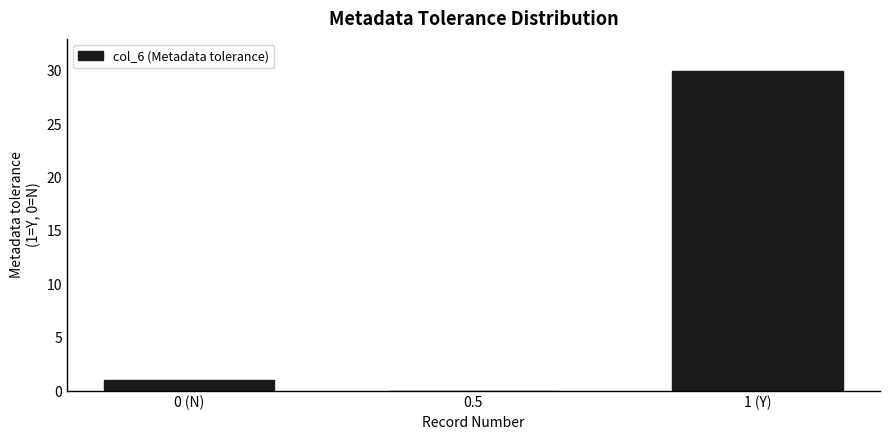

Reading left to right, extract all data points from this chart.

0 (N)=1	0.5=0	1 (Y)=30